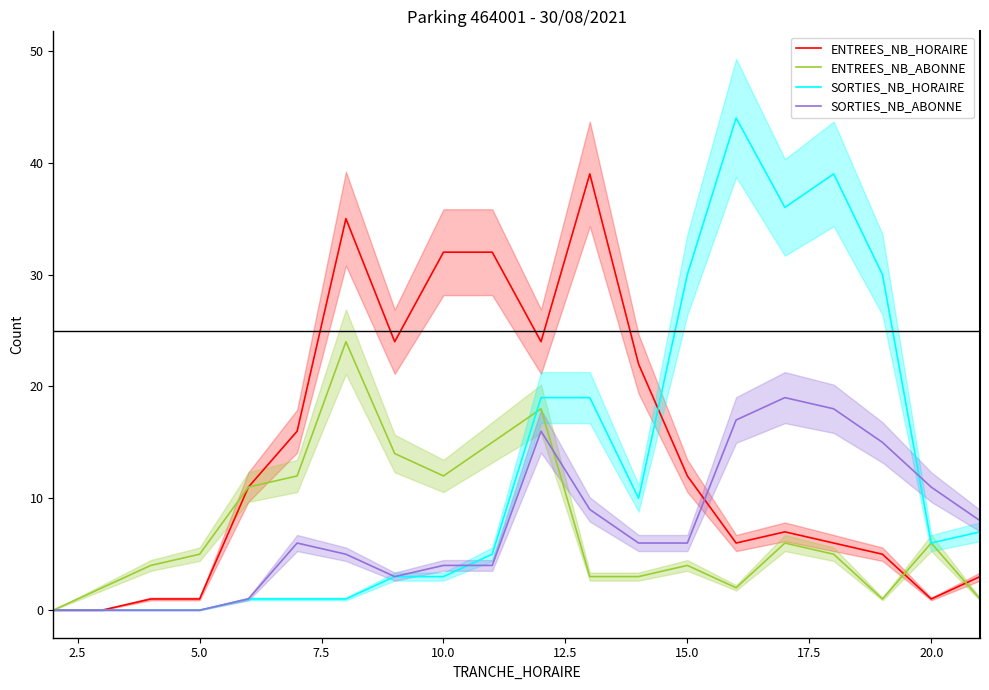

How many values in the SORTIES_NB_ABONNE series exceed 6?

8